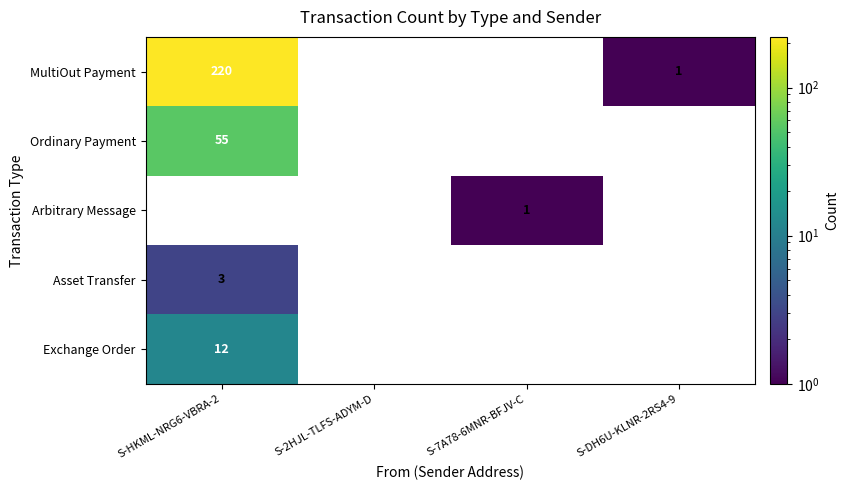

True or false: Exchange Order has a value of 7 at S-HKML-NRG6-VBRA-2.

False